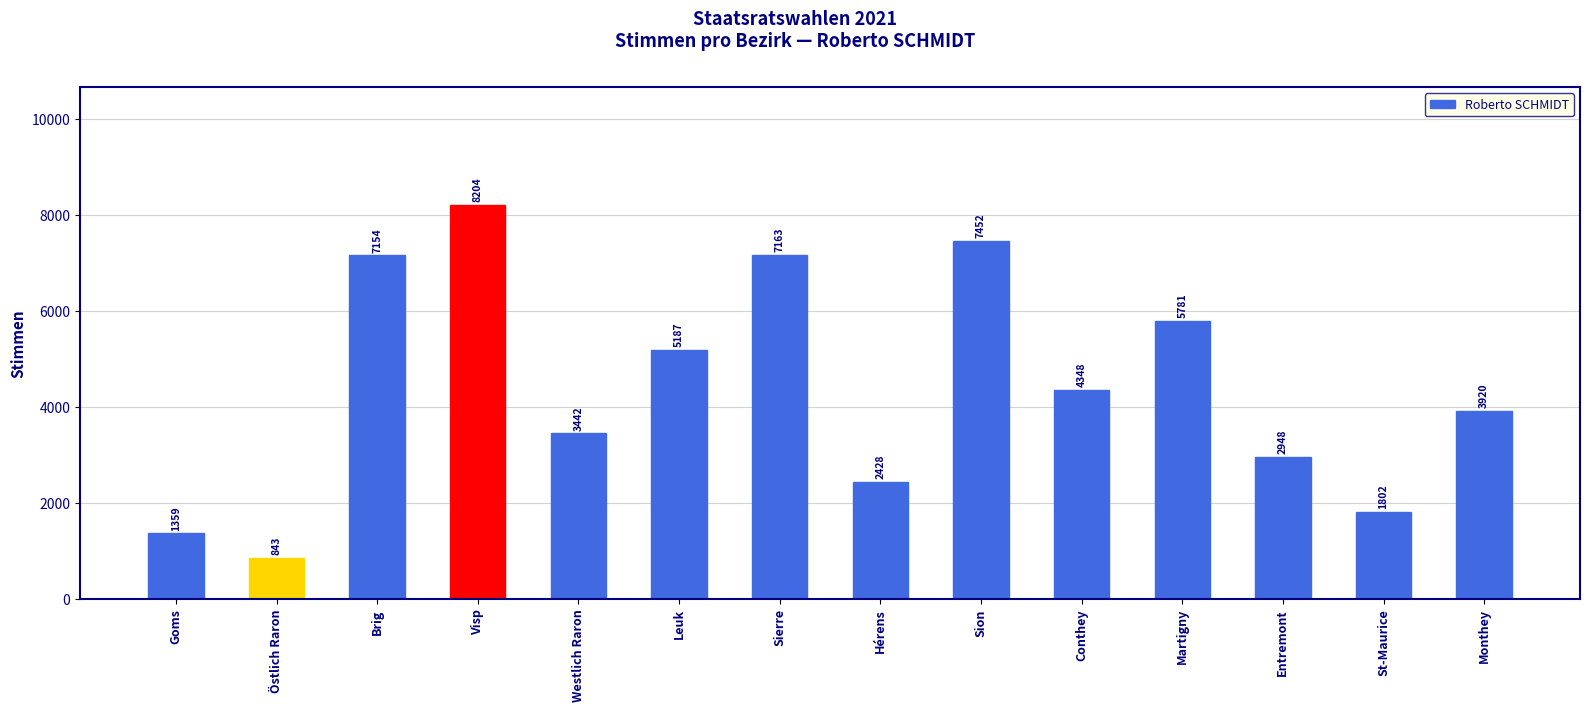

The chart shows a value of 4628 at Sion. True or false?

False